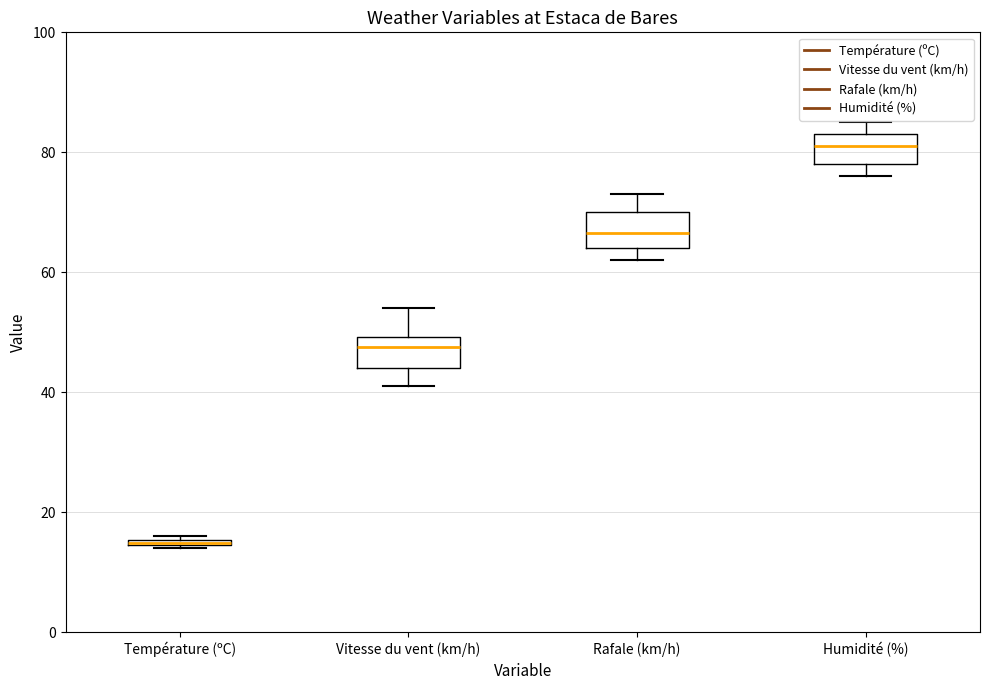

Which box's median line is the lowest?

Température (ºC)